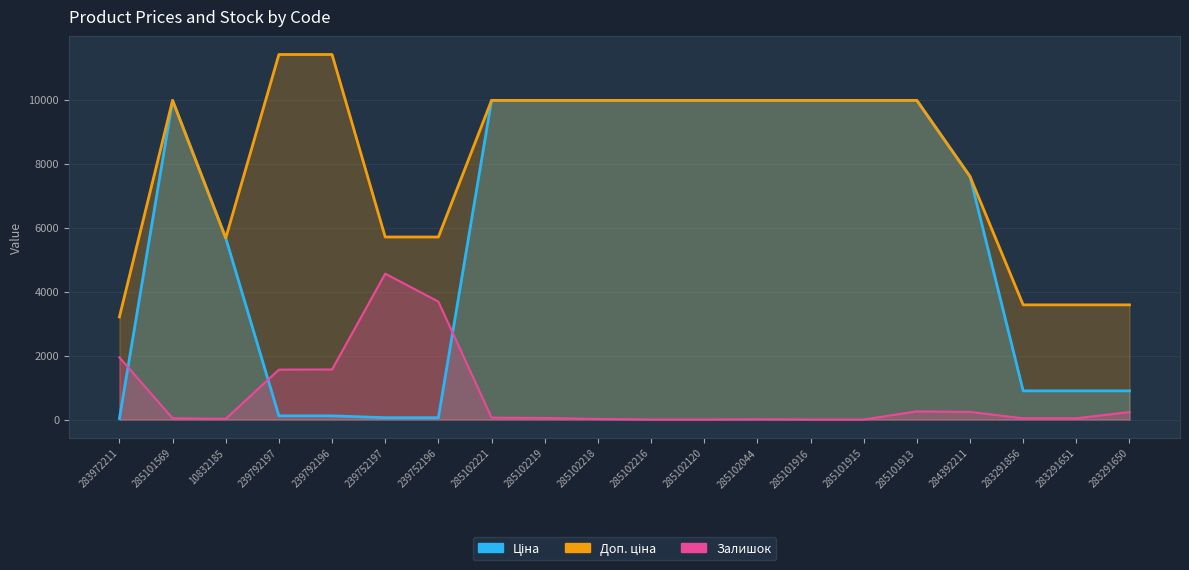

At which category is the sum across all series the highest?

285101913